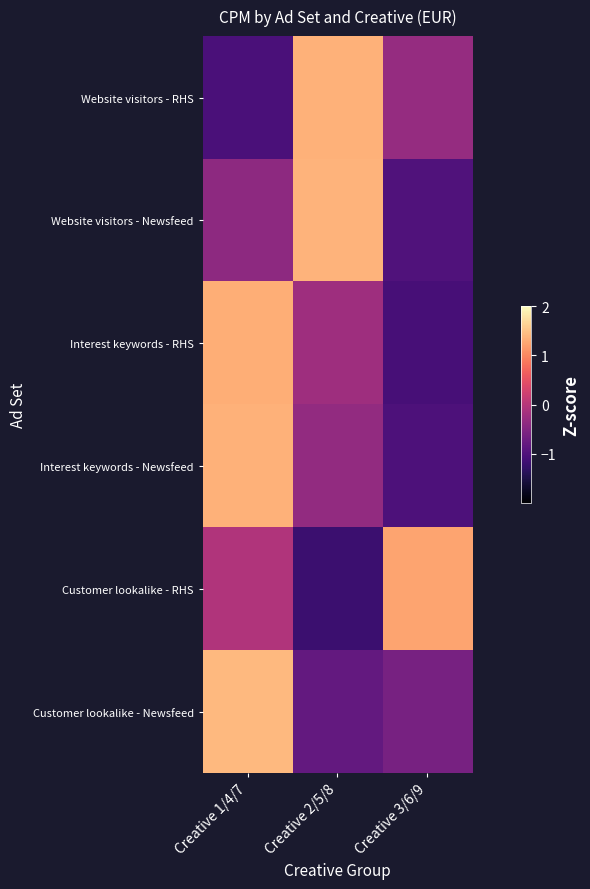

Which series has the widest spread of values?

Customer lookalike - RHS